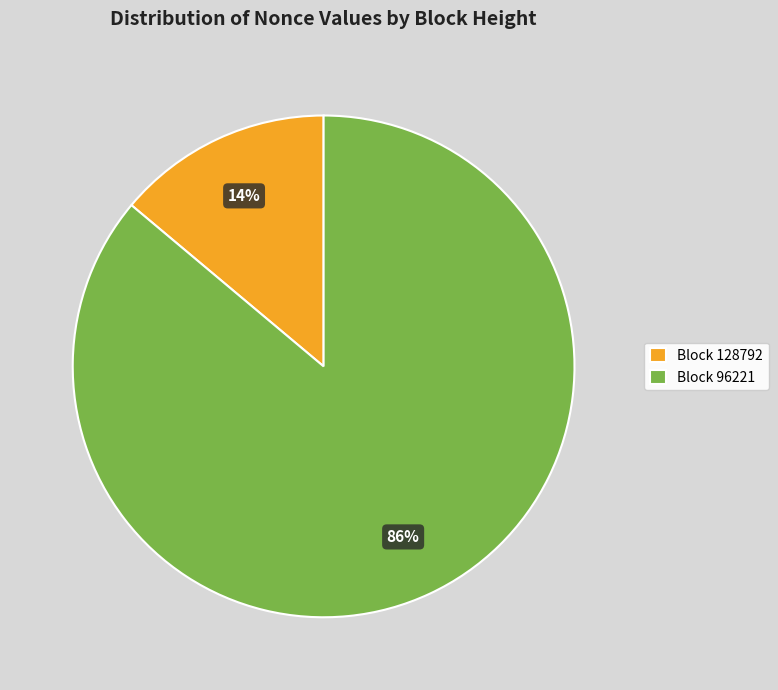

Which slice is the smallest?

Block 128792